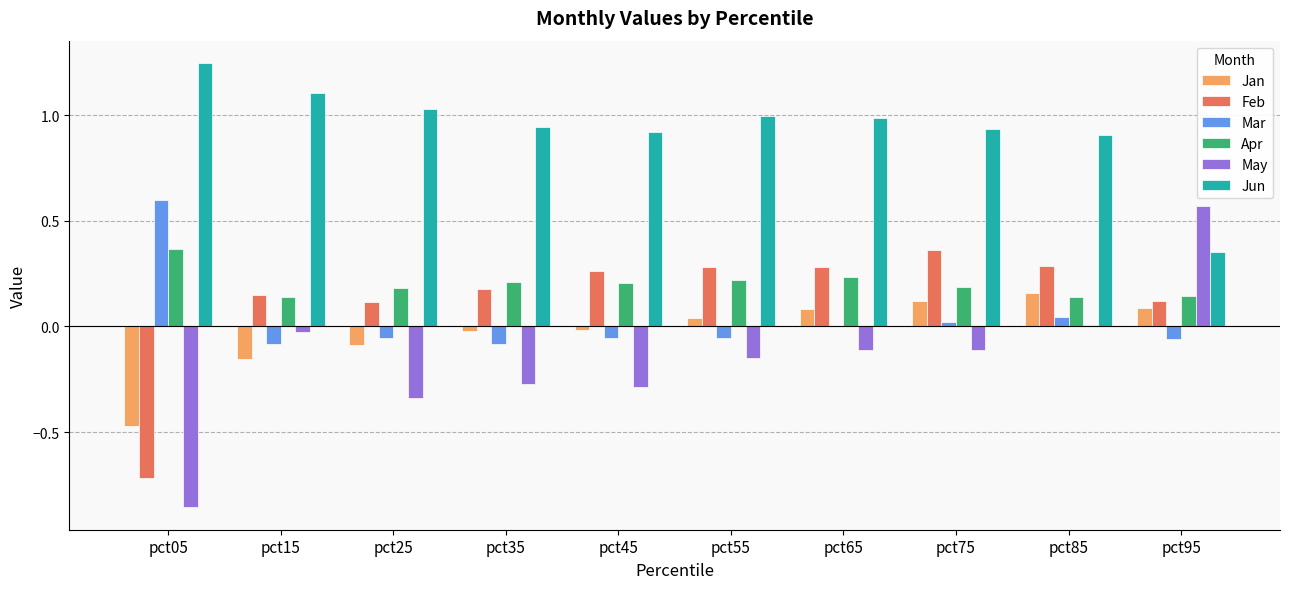

The value of Mar at pct85 is 0.0. True or false?

True